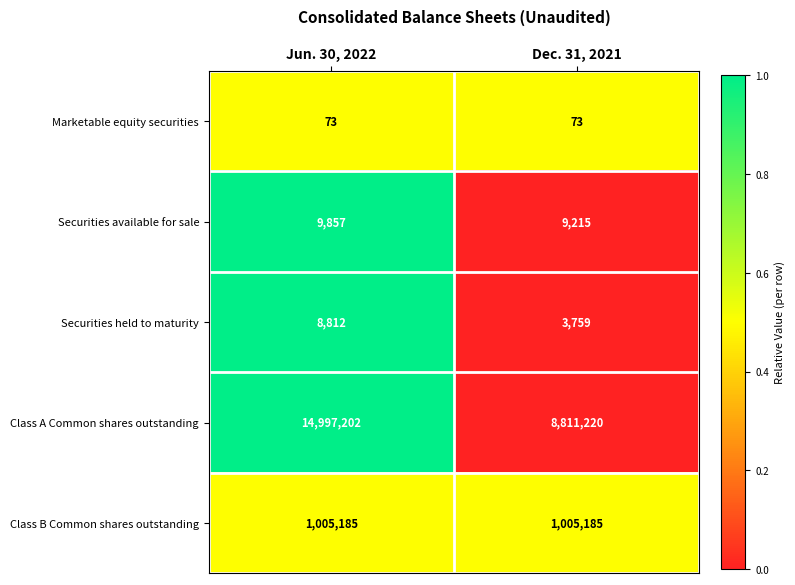

The value of Class A Common shares outstanding at Dec. 31, 2021 is 8811220. True or false?

True